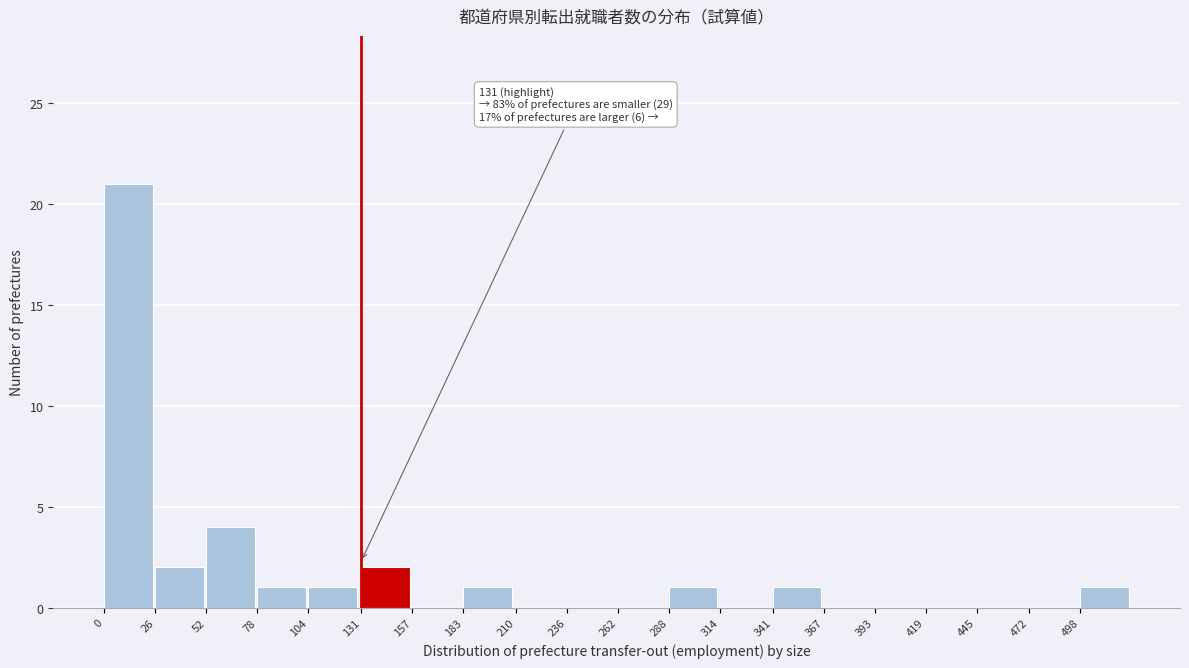

Reading right to left, list all the values displayed in this chart.

498=1	472=0	445=0	419=0	393=0	367=0	341=1	314=0	288=1	262=0	236=0	210=0	183=1	157=0	131=2	104=1	78=1	52=4	26=2	0=21